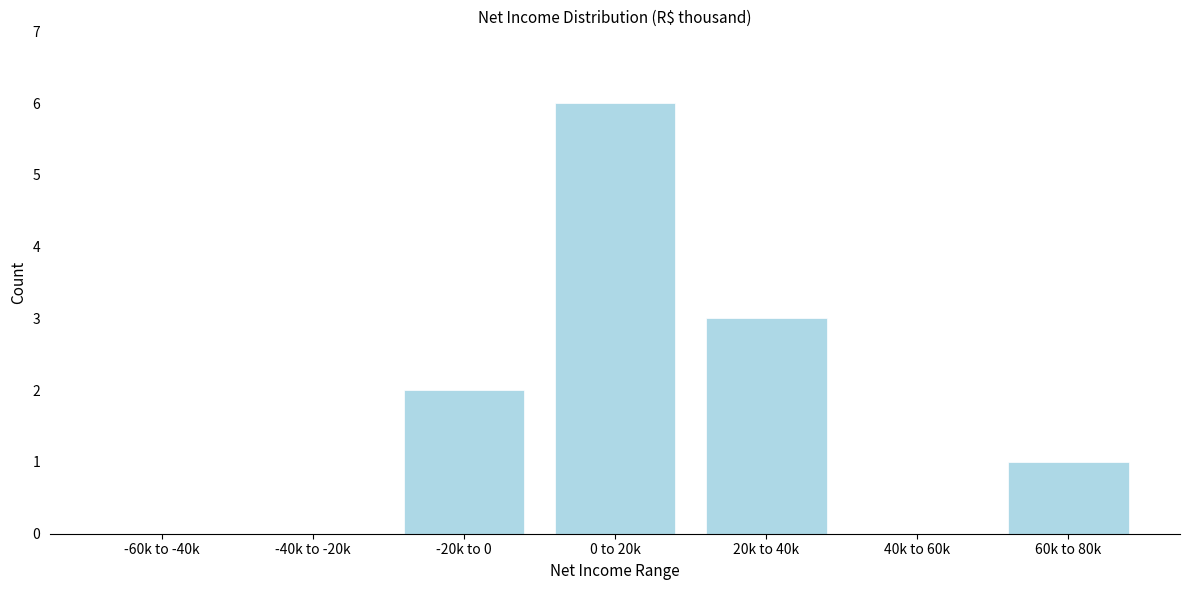

Reading left to right, transcribe all the data shown in this chart.

-60k to -40k=0	-40k to -20k=0	-20k to 0=2	0 to 20k=6	20k to 40k=3	40k to 60k=0	60k to 80k=1